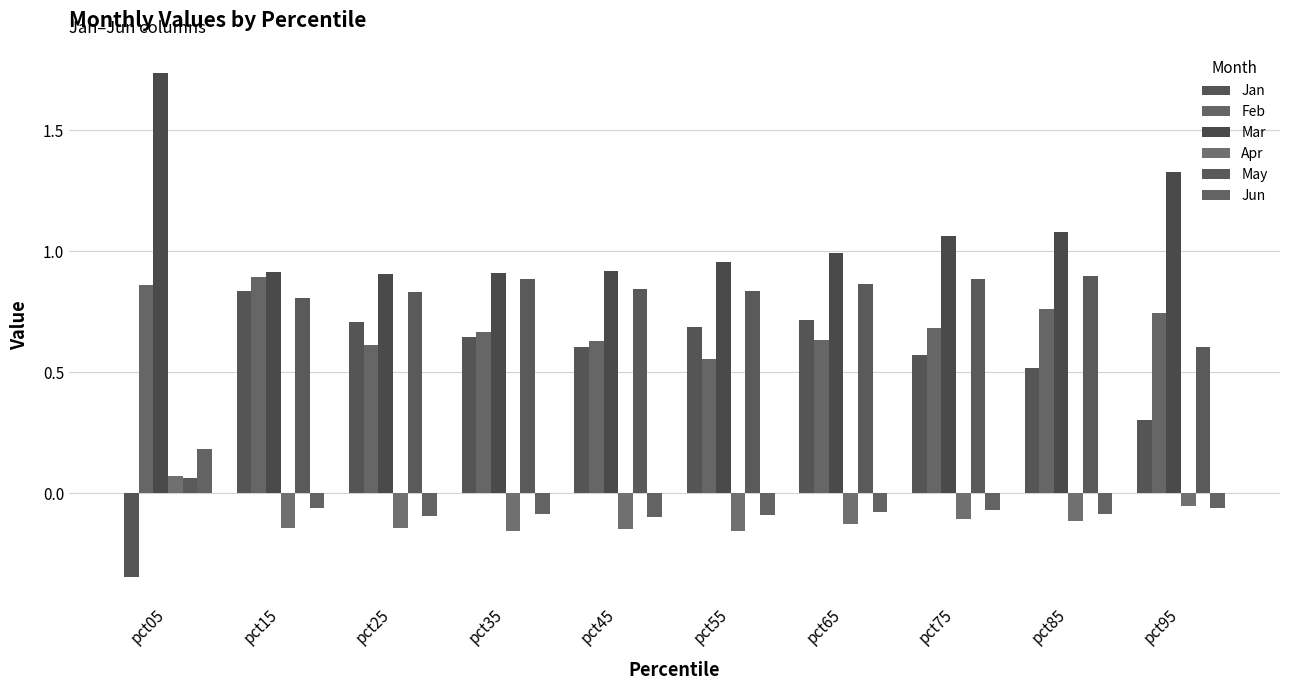

How many bars are there in total?

60